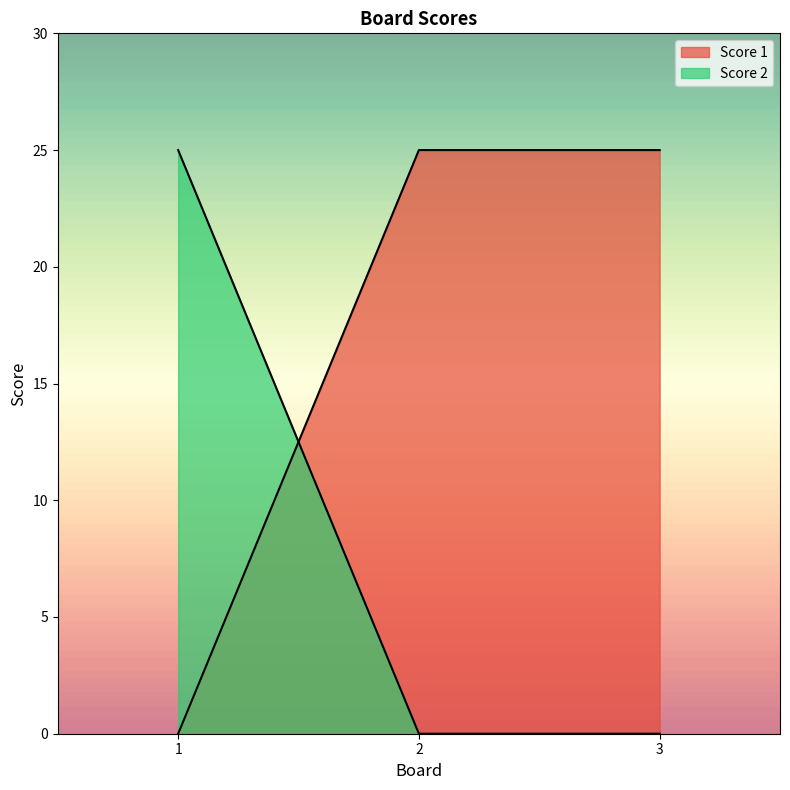

How many Score 2 values are between 0 and 25?

3